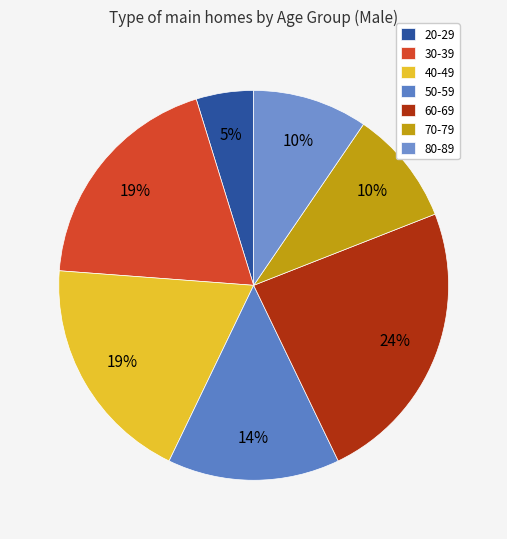

Count the number of slices in the pie.

7